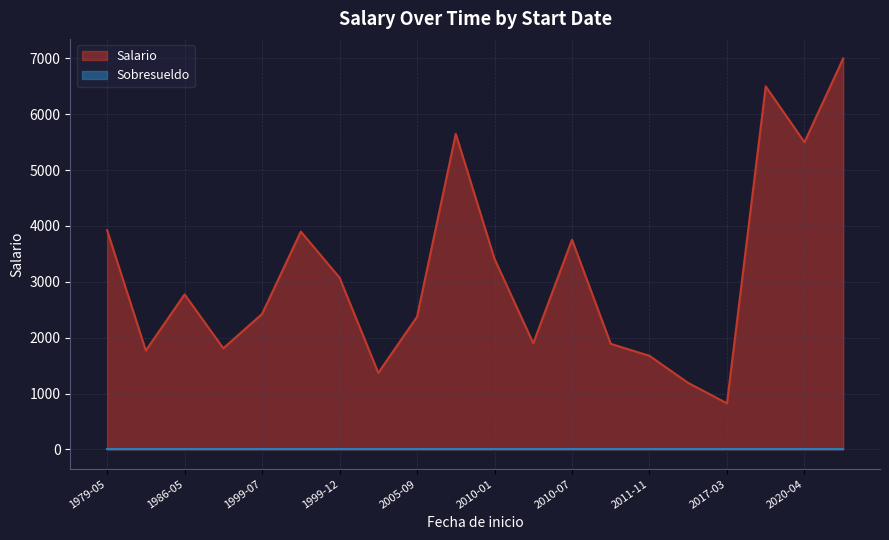

Which series has the largest total across all categories?

Salario